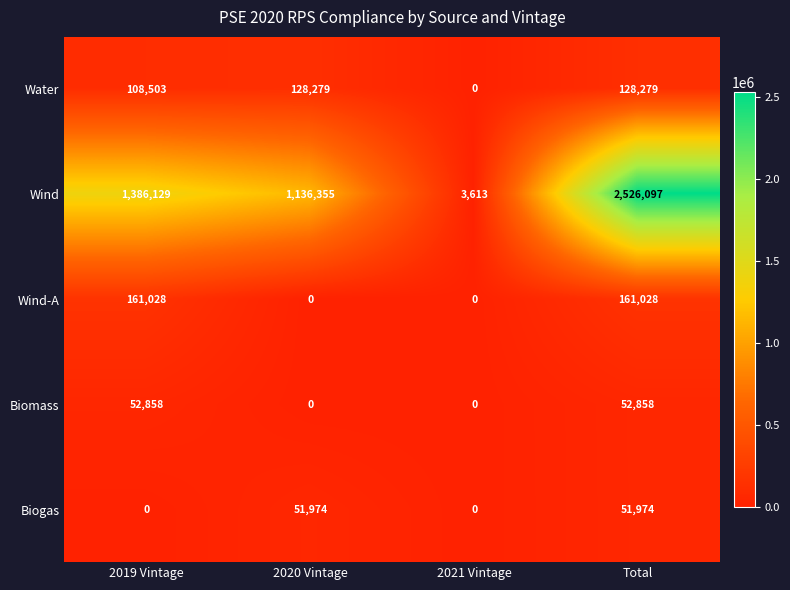

At which category is the sum across all series the highest?

Total